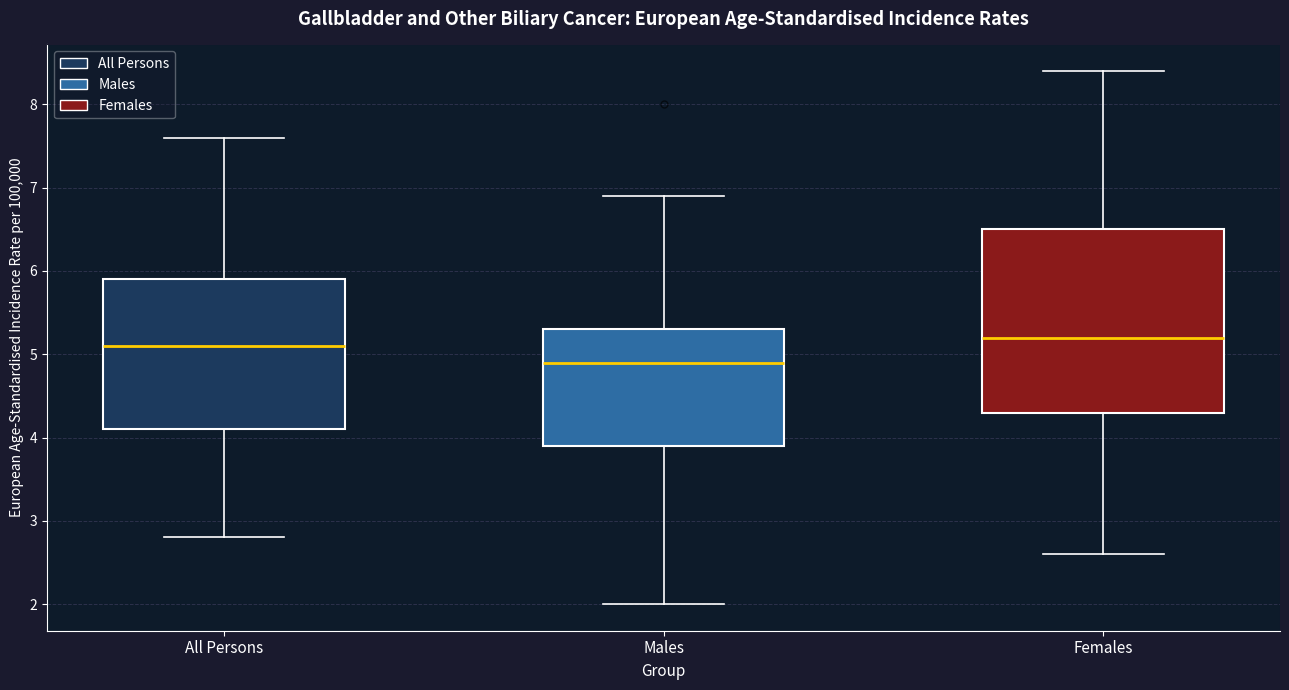

Reading left to right, read every box against the y-axis: the position of its median line, the range the box covers, and the ends of its whiskers. The values are not printed on the chart, so give them approximately, as read against the axis.

All Persons: median 5.1, box 4.1 to 5.9, whiskers 2.8 to 7.6
Males: median 4.9, box 3.9 to 5.3, whiskers 2.0 to 6.9
Females: median 5.2, box 4.3 to 6.5, whiskers 2.6 to 8.4